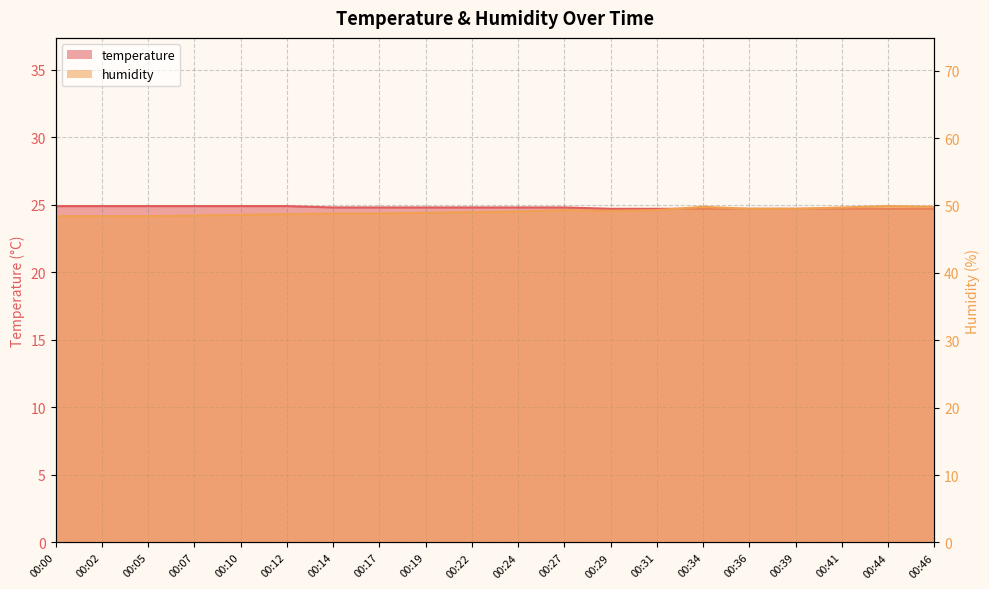

Reading left to right, what are all the values shown in this chart?

temperature: 00:00=24.9	00:02=24.9	00:05=24.9	00:07=24.9	00:10=24.9	00:12=24.9	00:14=24.8	00:17=24.8	00:19=24.8	00:22=24.8	00:24=24.8	00:27=24.8	00:29=24.7	00:31=24.7	00:34=24.7	00:36=24.7	00:39=24.7	00:41=24.7	00:44=24.7	00:46=24.7
humidity: 00:00=48.4	00:02=48.4	00:05=48.4	00:07=48.5	00:10=48.6	00:12=48.7	00:14=48.8	00:17=48.8	00:19=48.9	00:22=49.0	00:24=49.1	00:27=49.3	00:29=49.2	00:31=49.3	00:34=49.8	00:36=49.5	00:39=49.5	00:41=49.7	00:44=49.9	00:46=49.8